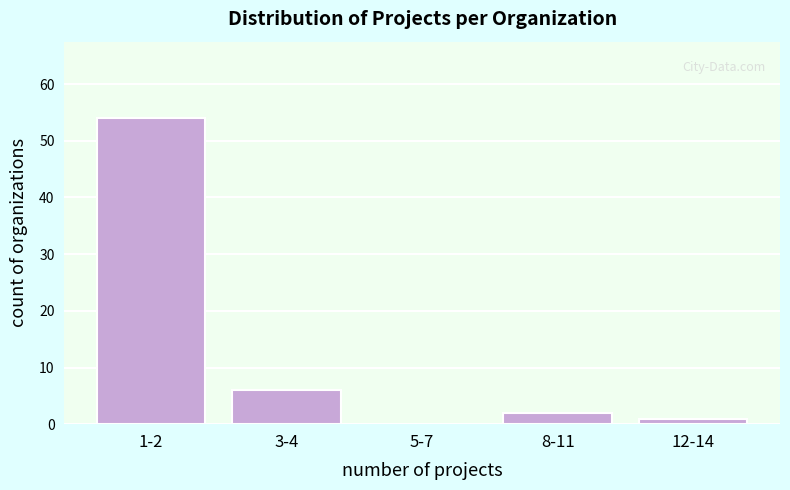

Reading left to right, extract all data points from this chart.

1-2=54	3-4=6	5-7=0	8-11=2	12-14=1